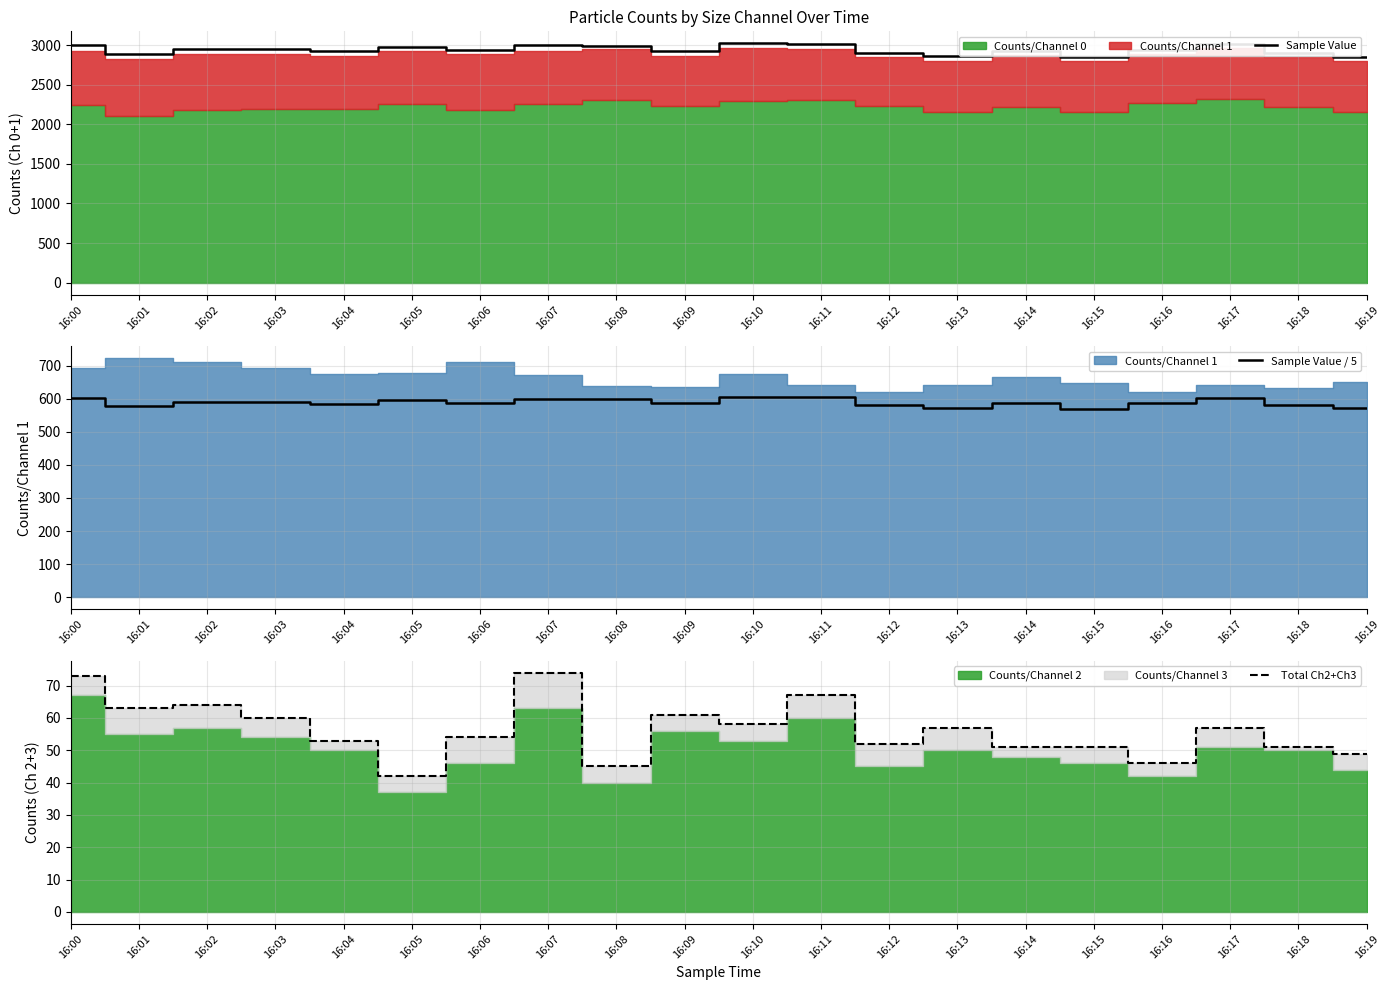

What is the sum of all Total Ch2+Ch3 values?

1128